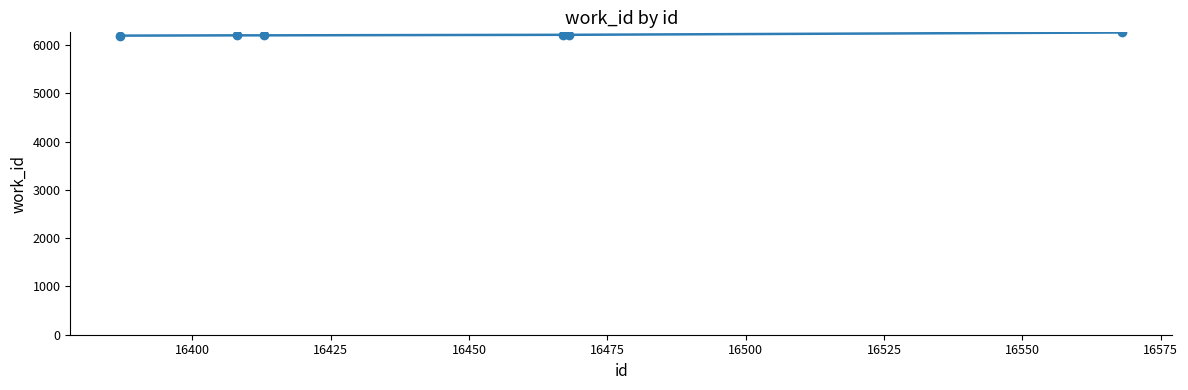

Does the chart have visible grid lines?

No